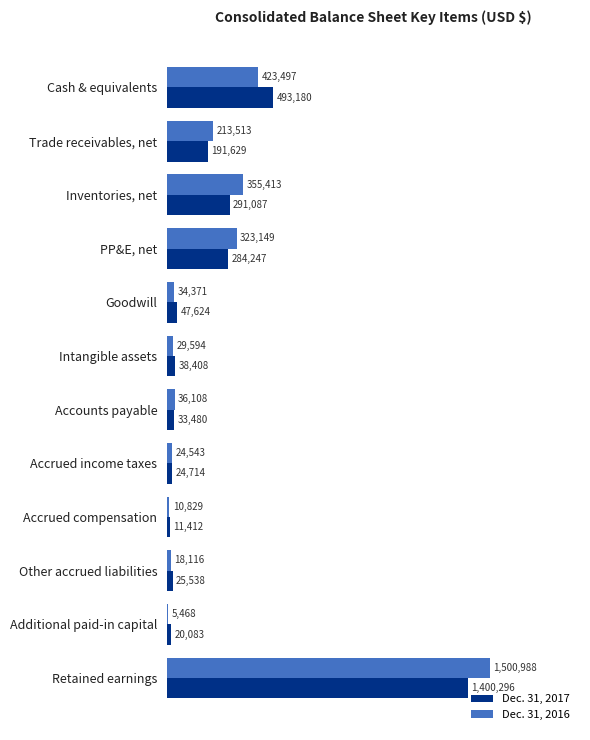

What are all the series names shown in the legend?

Dec. 31, 2017, Dec. 31, 2016